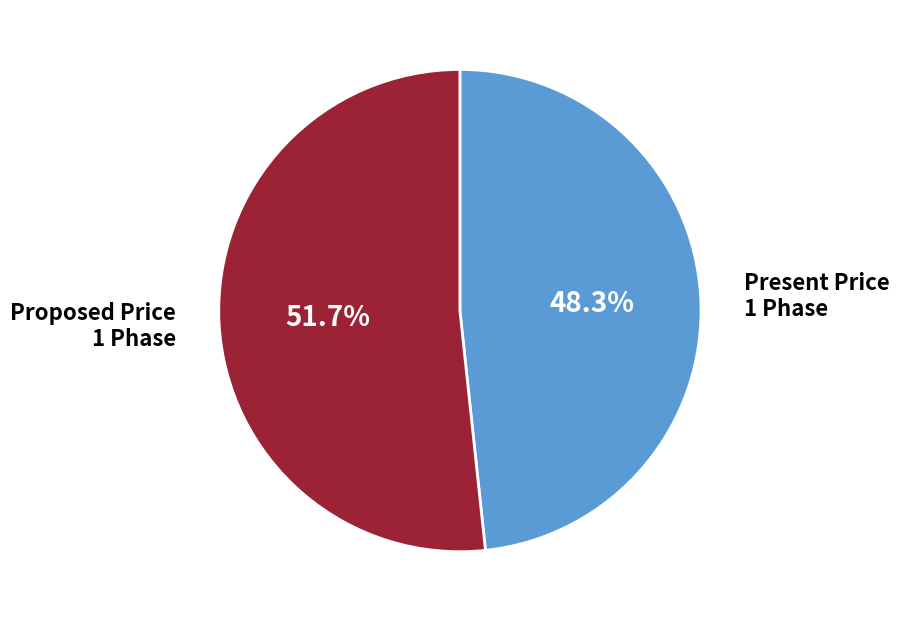

Is there a majority slice in this chart?

Yes